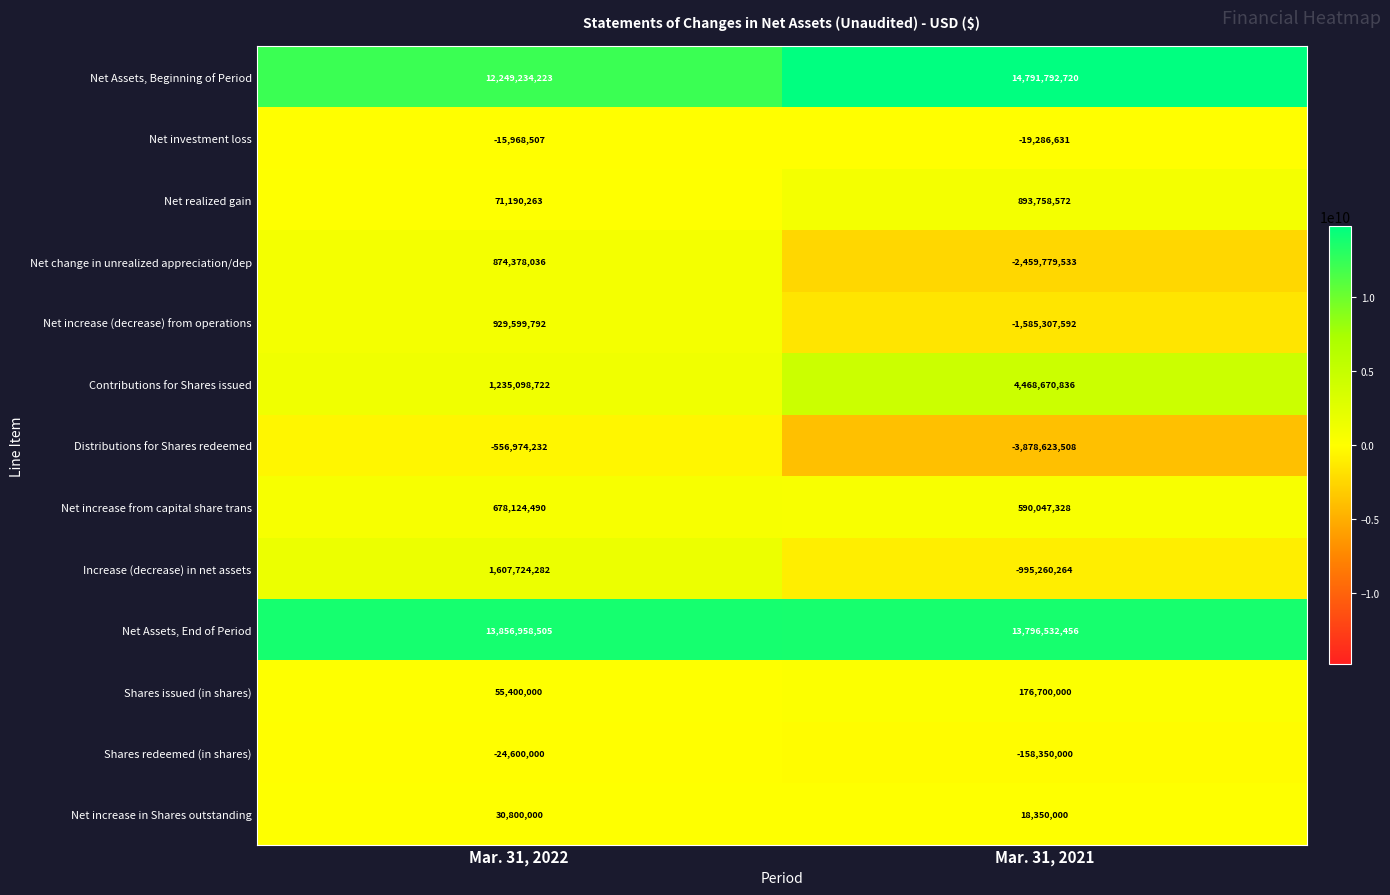

True or false: Net increase from capital share trans has a value of 678124490 at Mar. 31, 2022.

True